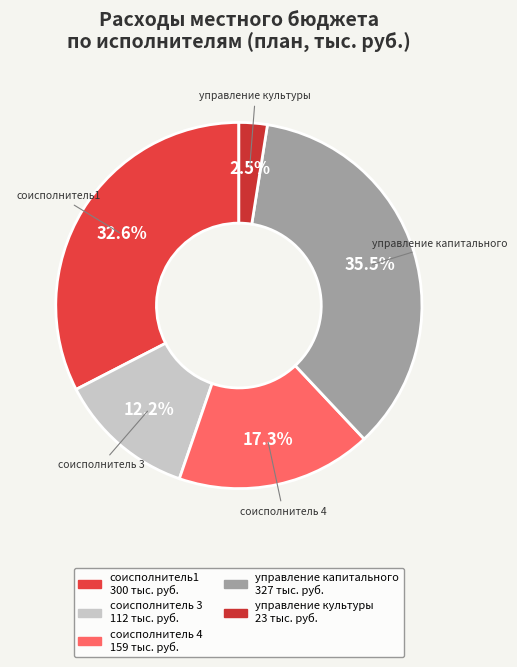

What percentage is the соисполнитель 3 slice, to the nearest percent?

12%